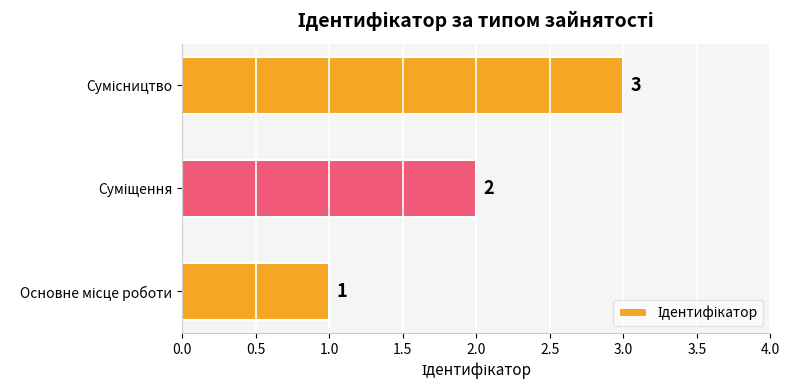

Does the chart contain stacked bars?

No